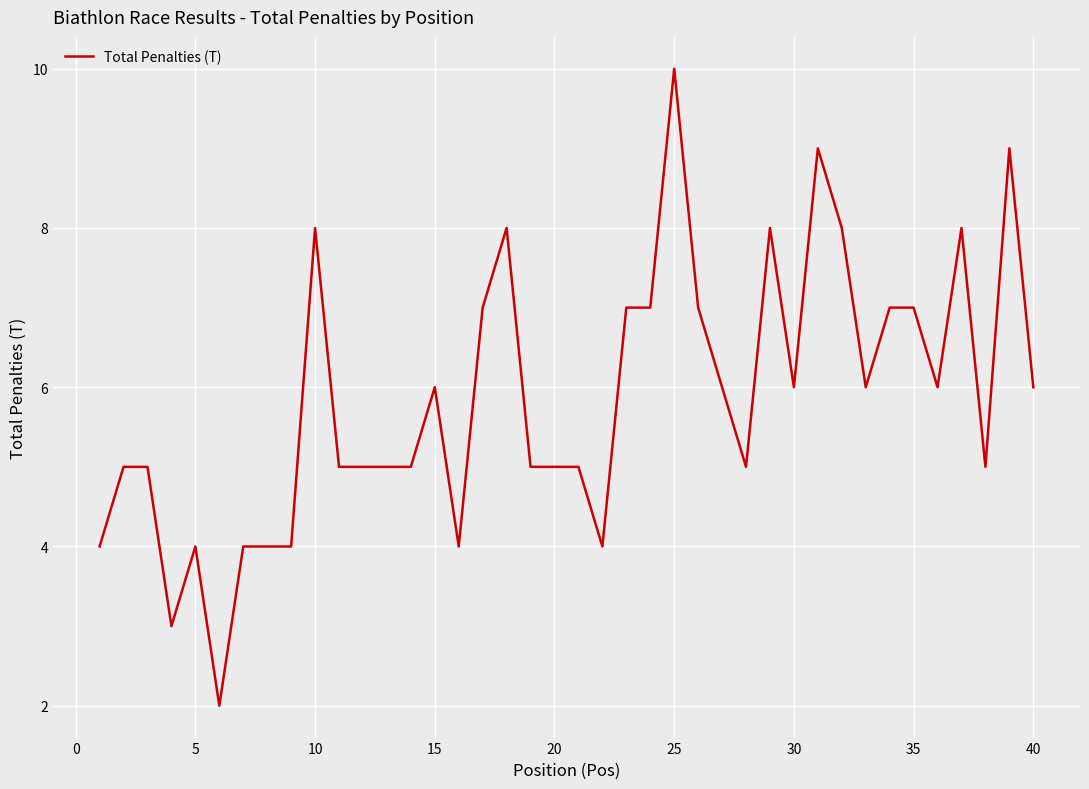

What is the difference between the maximum and minimum values?

8